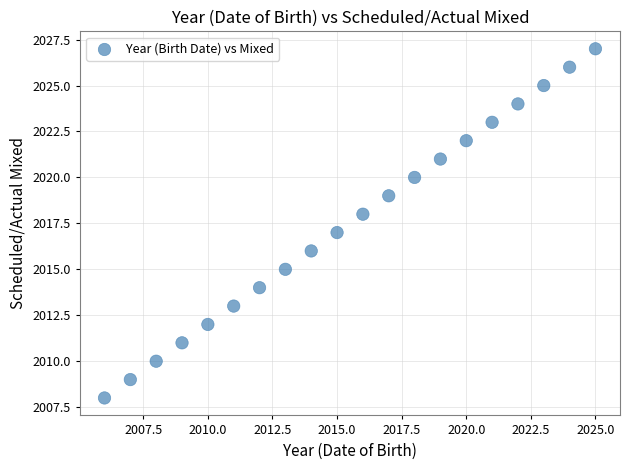

What is the range of Y values (max minus min)?

19